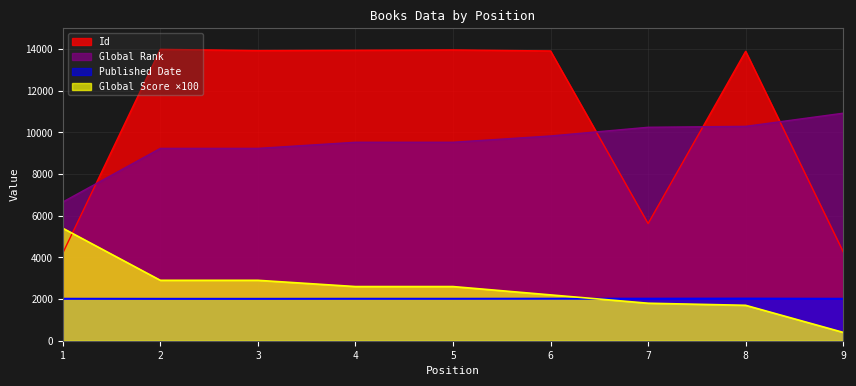

True or false: Id and Published Date cross at least once.

False